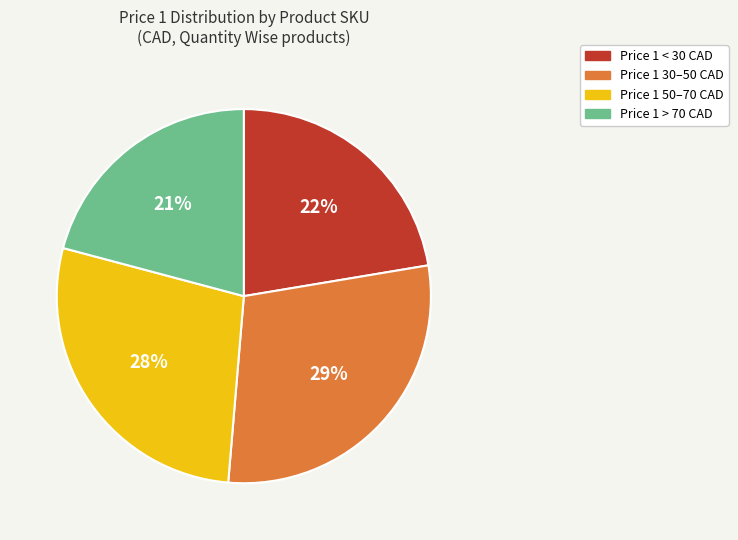

True or false: Price 1 30–50 CAD accounts for 29% of the total.

True